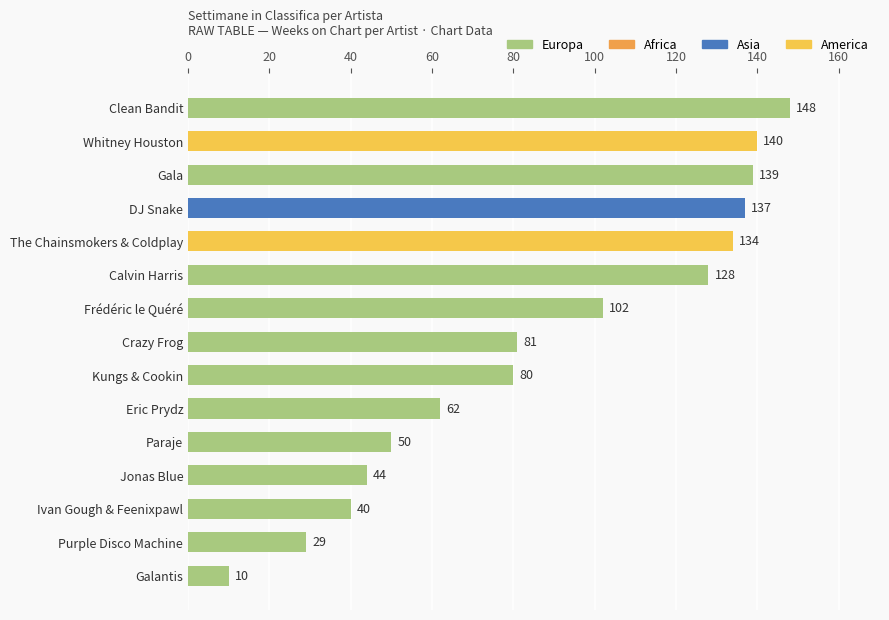

What is the value of the 13th bar from the top?

40